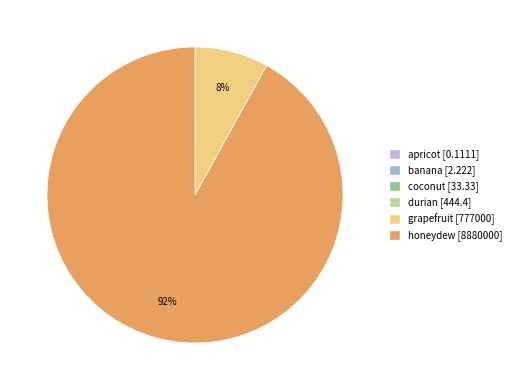

Is it true that grapefruit is 1% of the pie?

False